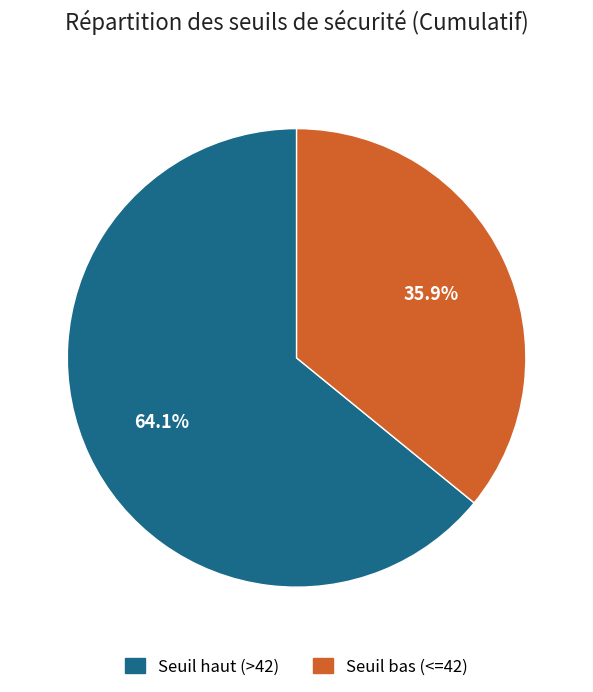

Is the sum of Seuil bas (<=42) and Seuil haut (>42) greater than half?

Yes